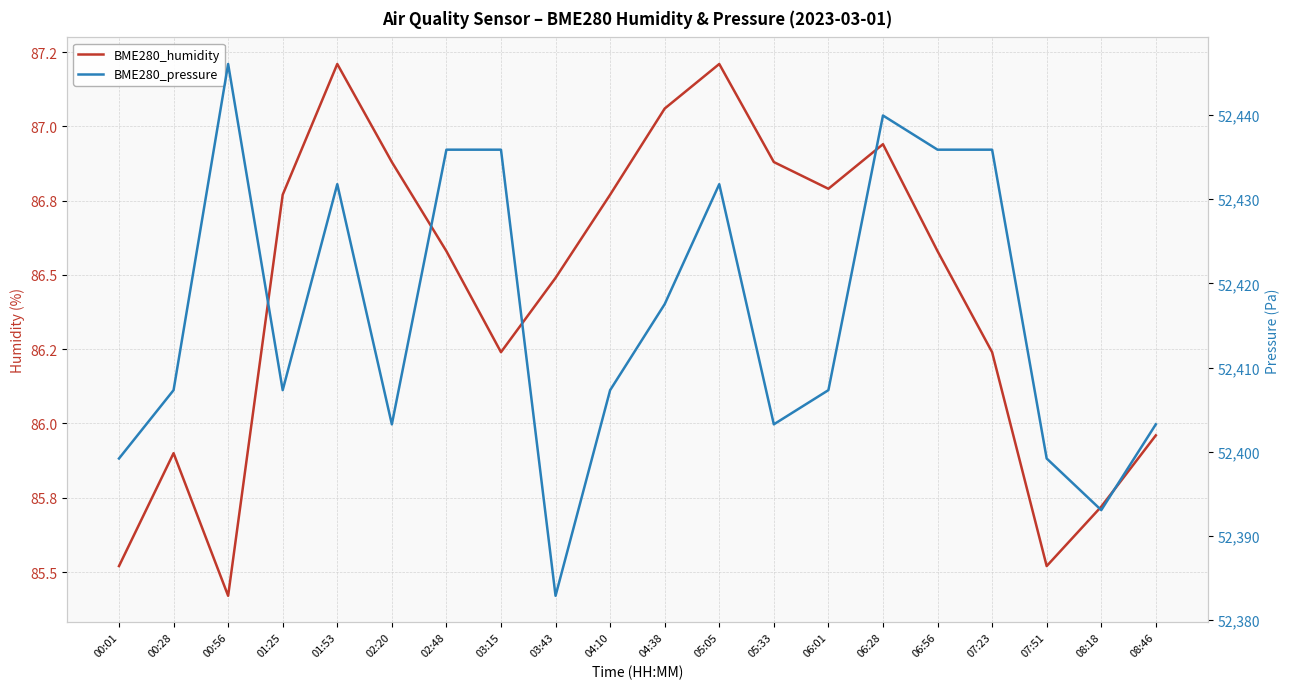

Does the chart display data point markers on the line(s)?

No